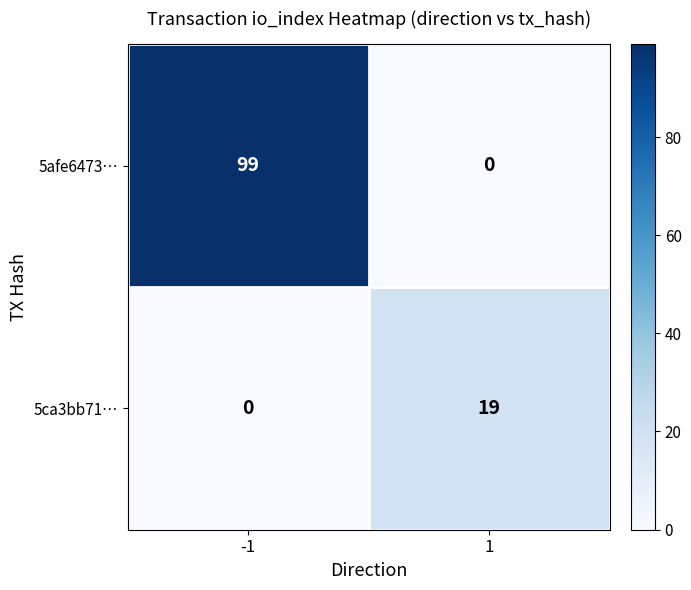

What is the sum of all 5ca3bb71… values?

19